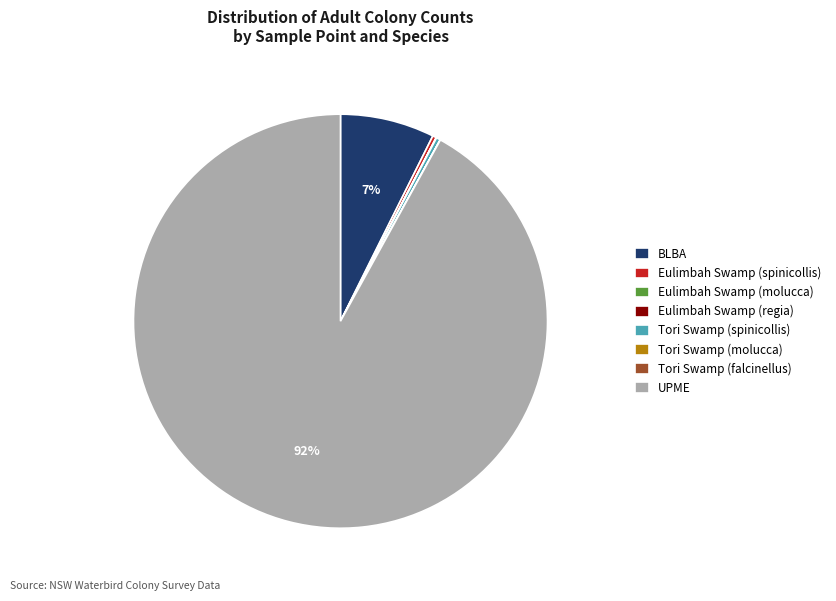

To the nearest percent, what is the average slice percentage?

12%